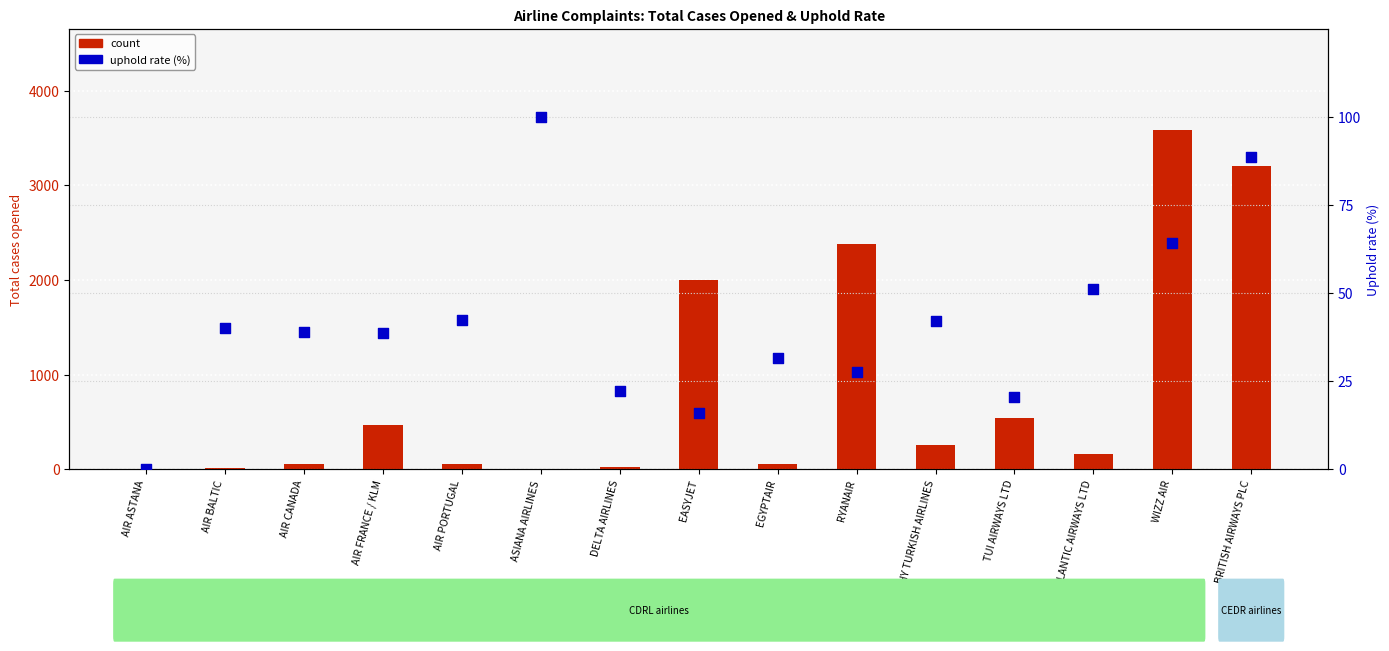

At which category is the sum across all series the highest?

WIZZ AIR